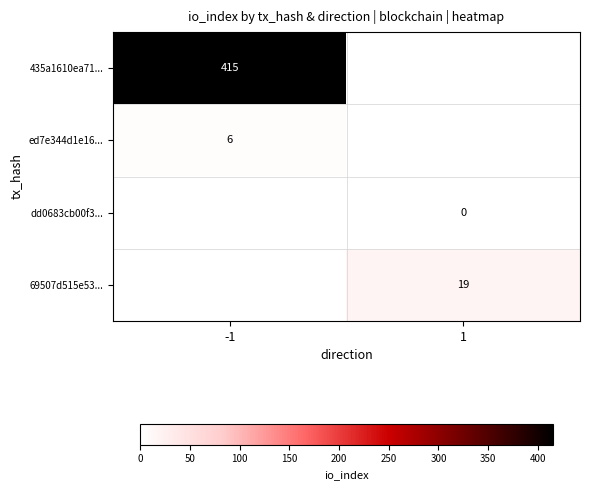

Is it true that ed7e344d1e16... equals 1 at -1?

False